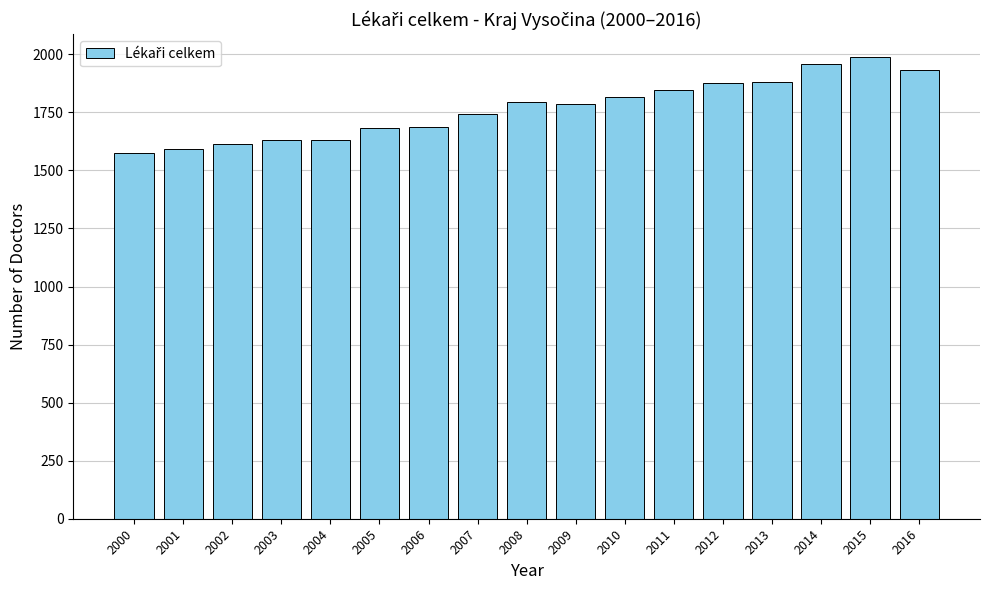

What is the difference between the second highest and second lowest values?

365